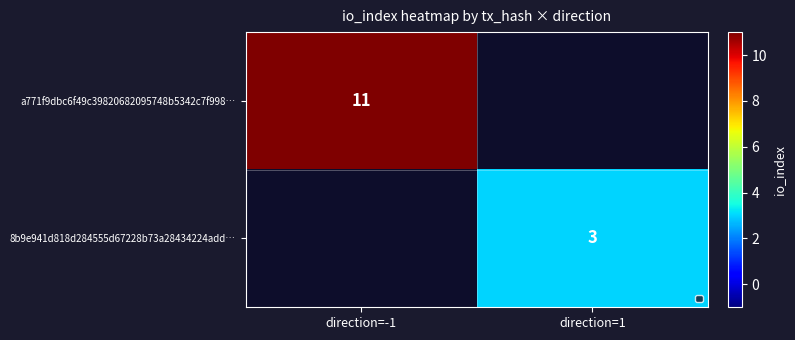

True or false: 8b9e941d818d284555d67228b73a28434224add… has a value of 5.1 at direction=1.

False